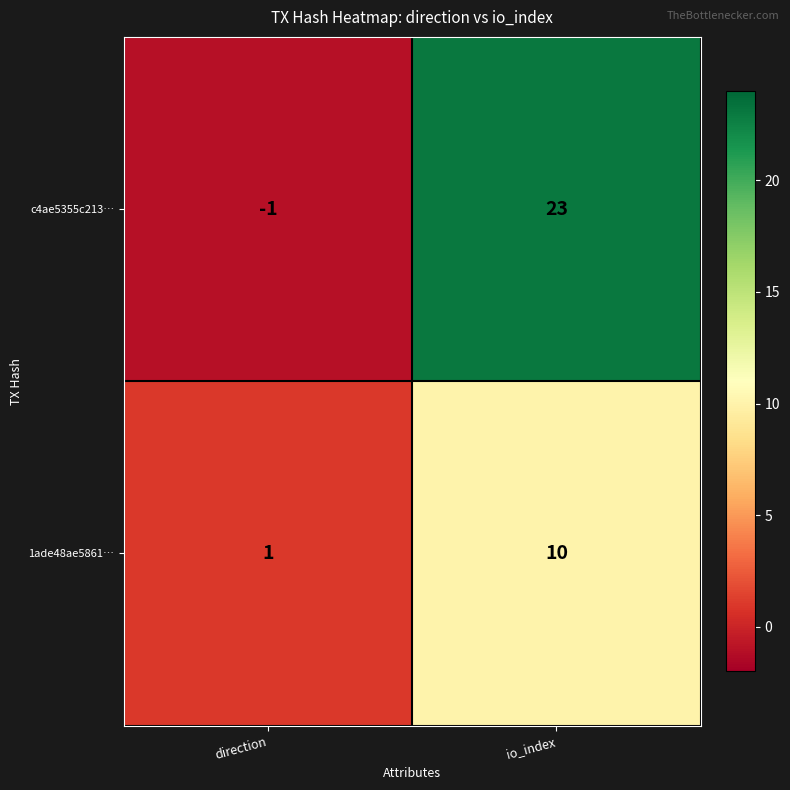

Rank the series by their average value, from lowest to highest.

1ade48ae5861…, c4ae5355c213…